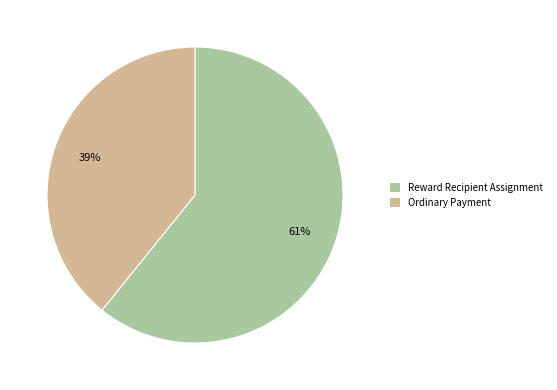

How many segments does this pie chart have?

2